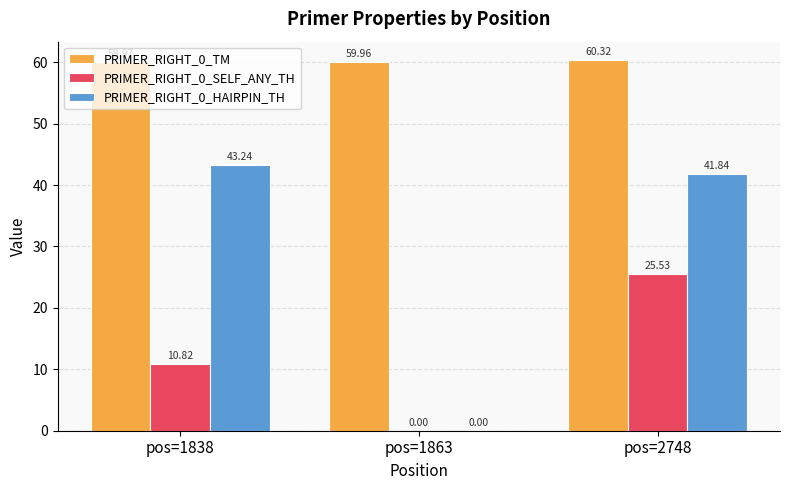

Which series changed the most between pos=1838 and pos=1863?

PRIMER_RIGHT_0_HAIRPIN_TH